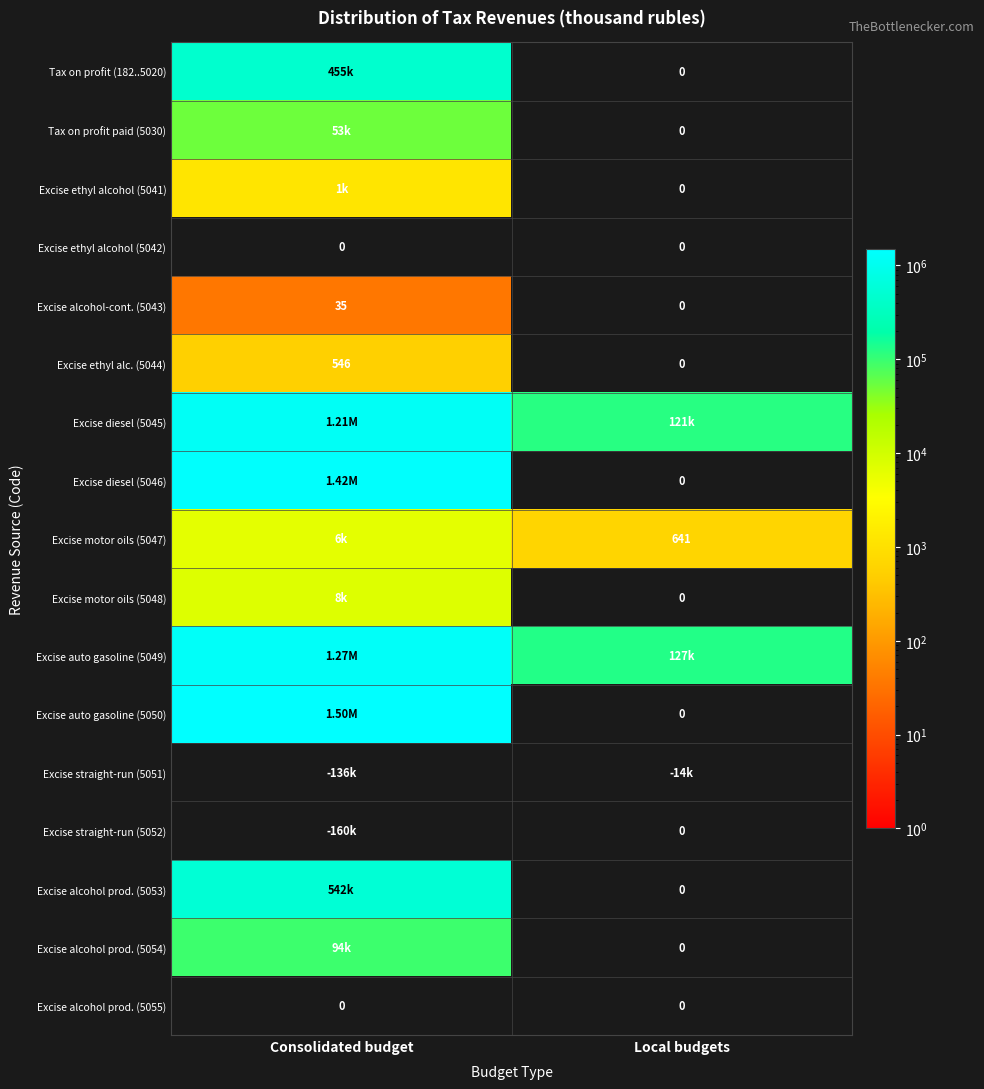

What is the sum of the Excise alcohol-cont. (5043) values at Consolidated budget and Local budgets?

35